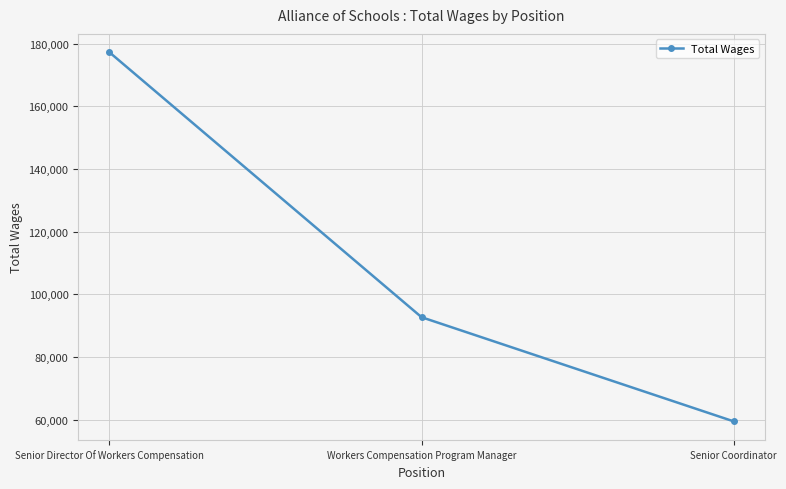

What is the label of the 2nd point from the right?

Workers Compensation Program Manager